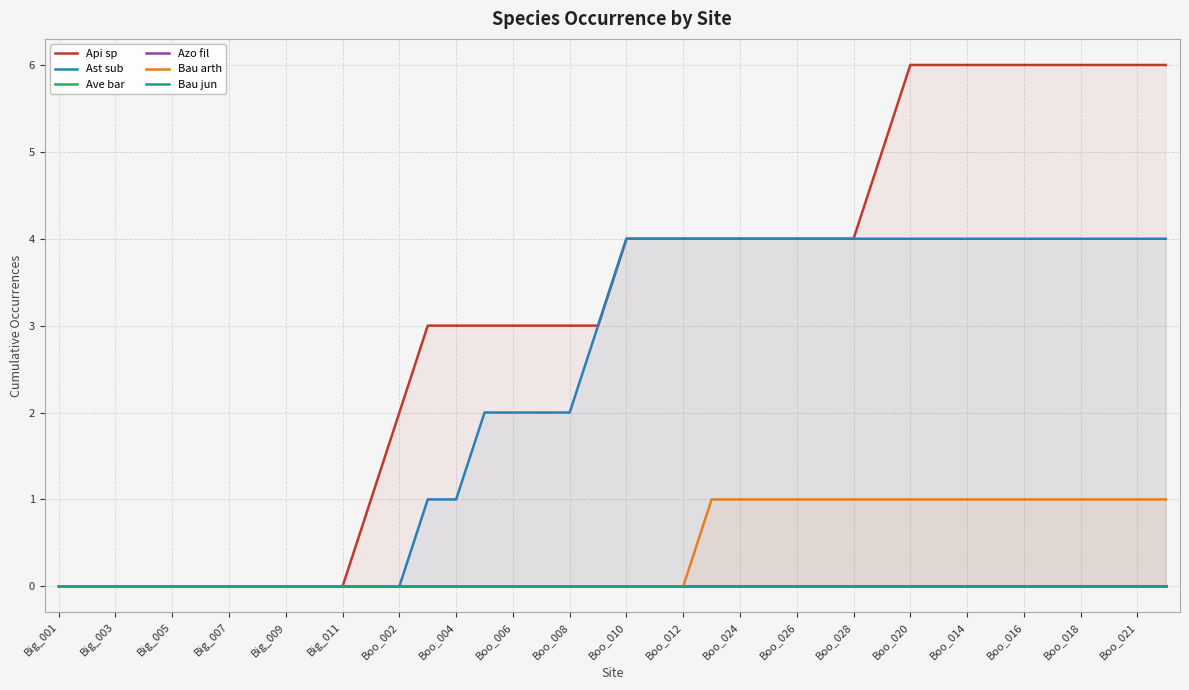

What is the greatest value displayed?

6